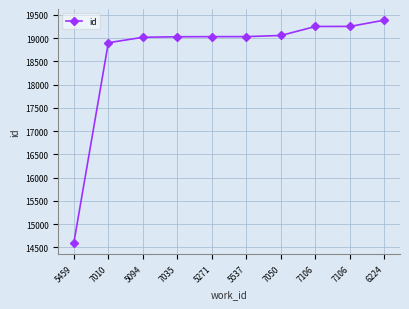

What is the ratio of the value at 7050 to the value at 7035?

1.0